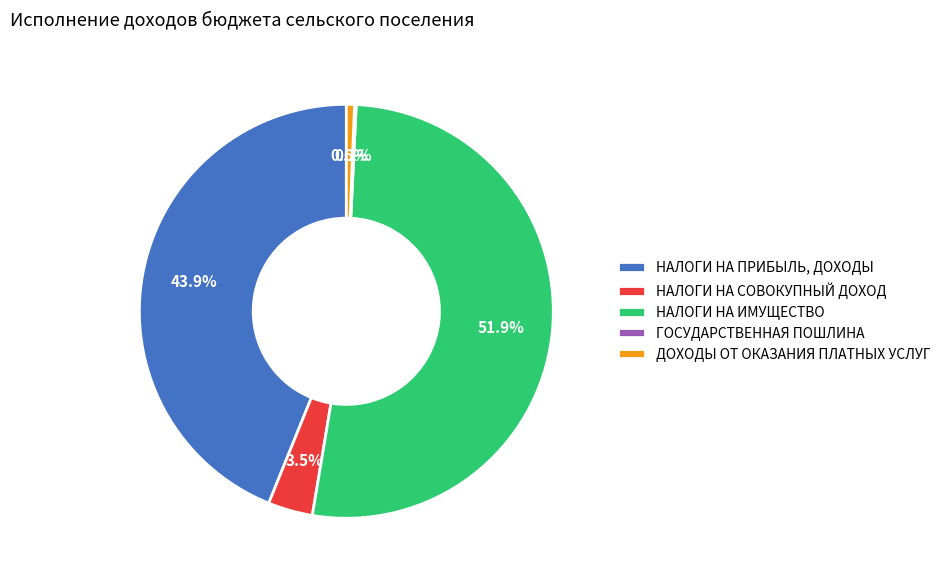

Which category has the biggest portion of the pie?

НАЛОГИ НА ИМУЩЕСТВО